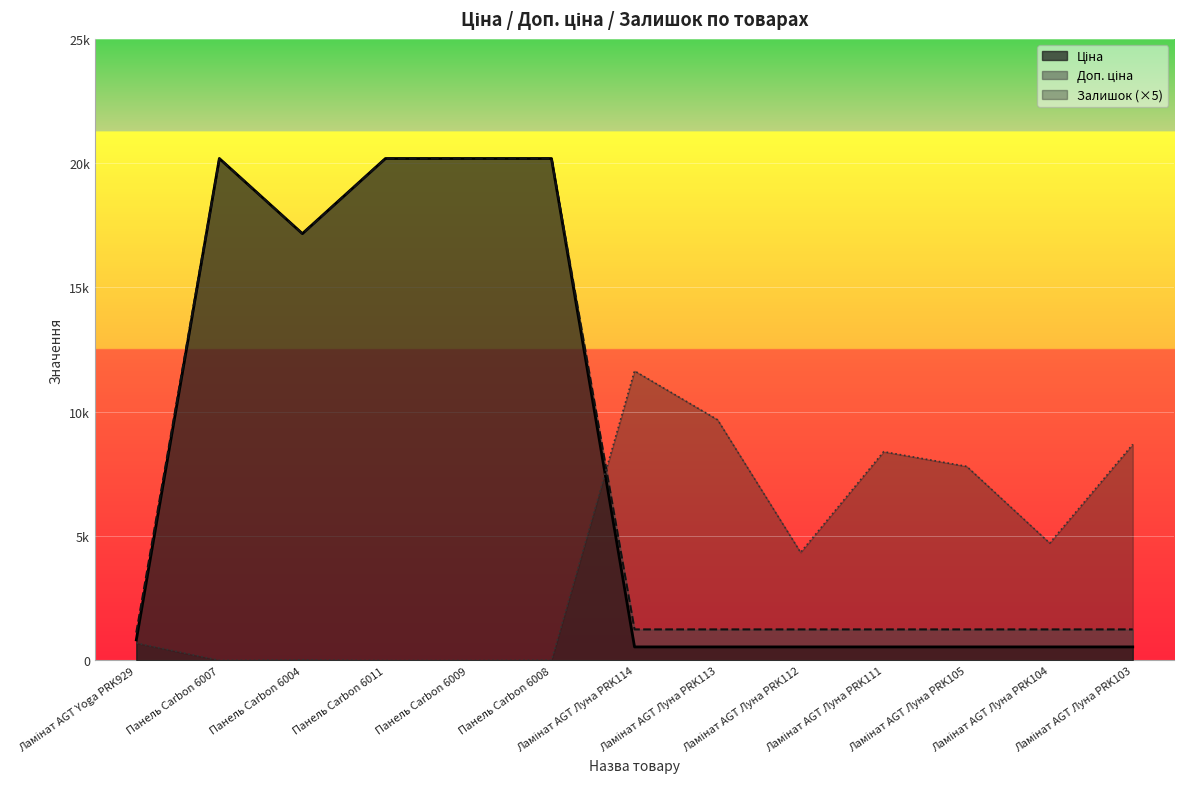

Between which two adjacent categories do Ціна and Залишок first intersect?

Панель Carbon 6008 and Ламінат AGT Луна PRK114